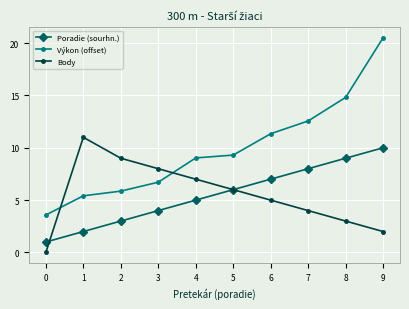

At which label does Body first exceed 6?

1